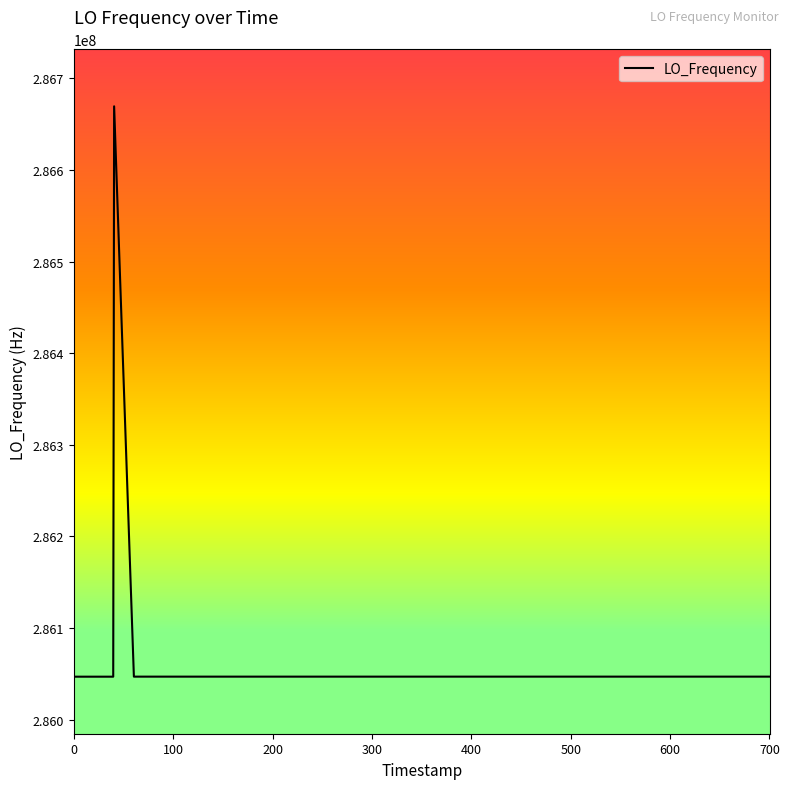

What is the difference between the maximum and minimum values?

622598.2